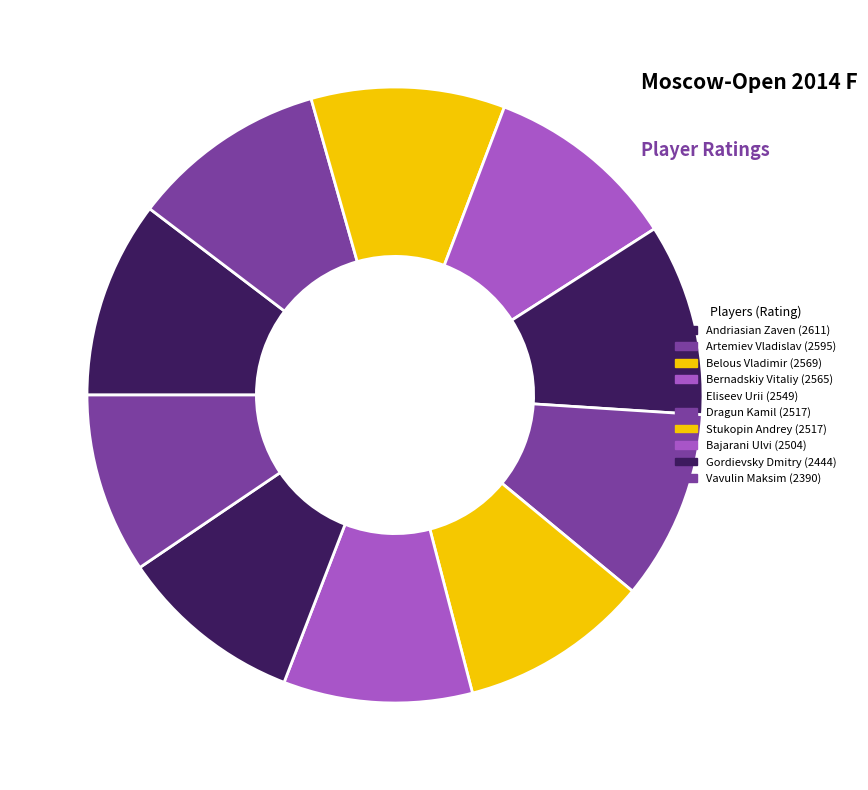

How much of the chart is everything except Bajarani Ulvi?

90.1%